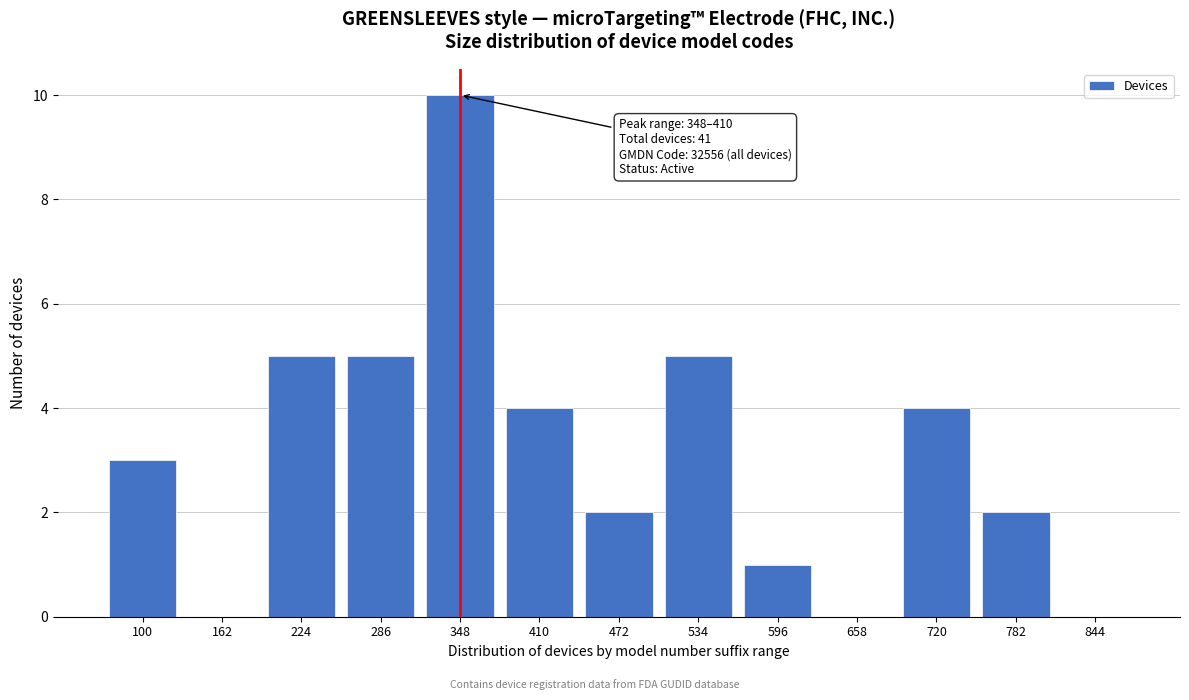

Reading left to right, list all the values displayed in this chart.

100=3	162=0	224=5	286=5	348=10	410=4	472=2	534=5	596=1	658=0	720=4	782=2	844=0